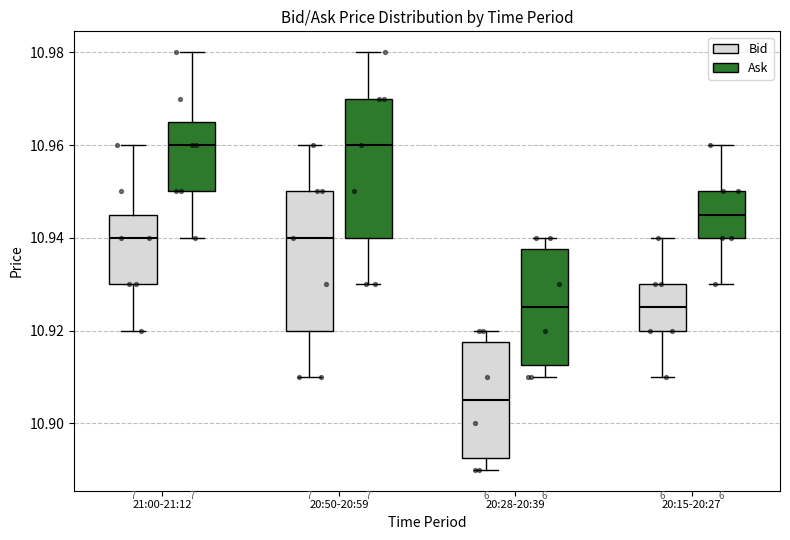

Which box has the lowest median line?

20:28-20:39 (Bid)